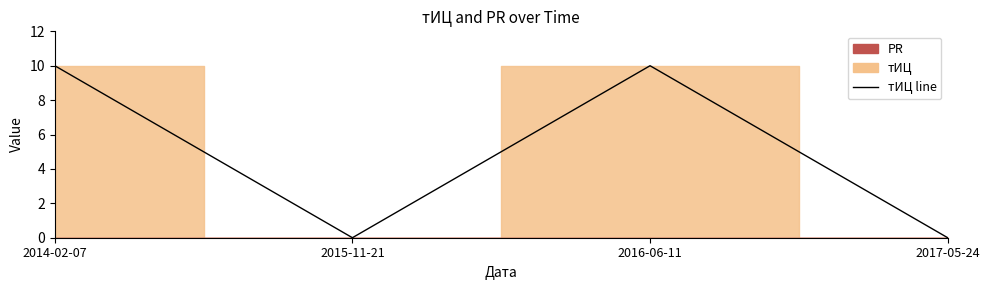

What is the label of the 2nd point from the right?

2016-06-11